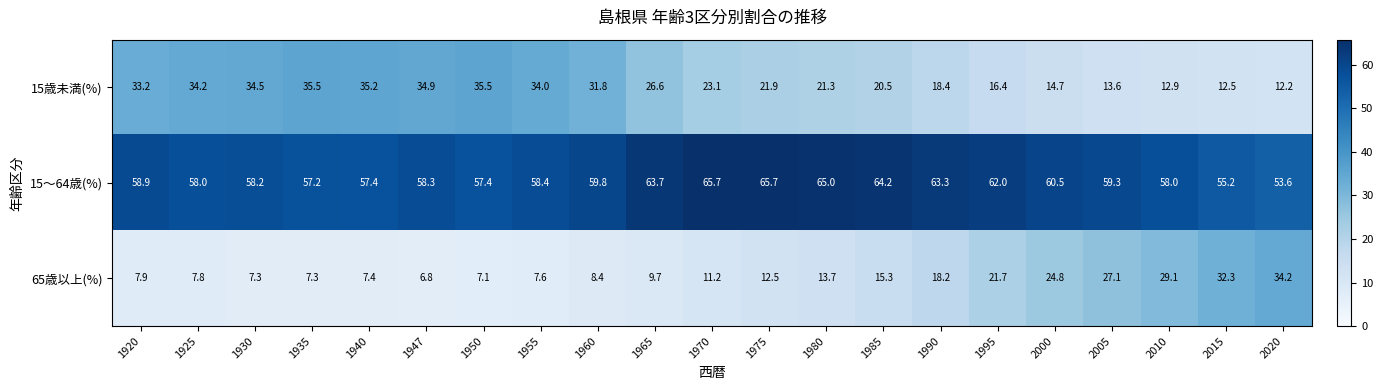

List the series in order of their peak value, highest first.

15～64歳(%), 15歳未満(%), 65歳以上(%)